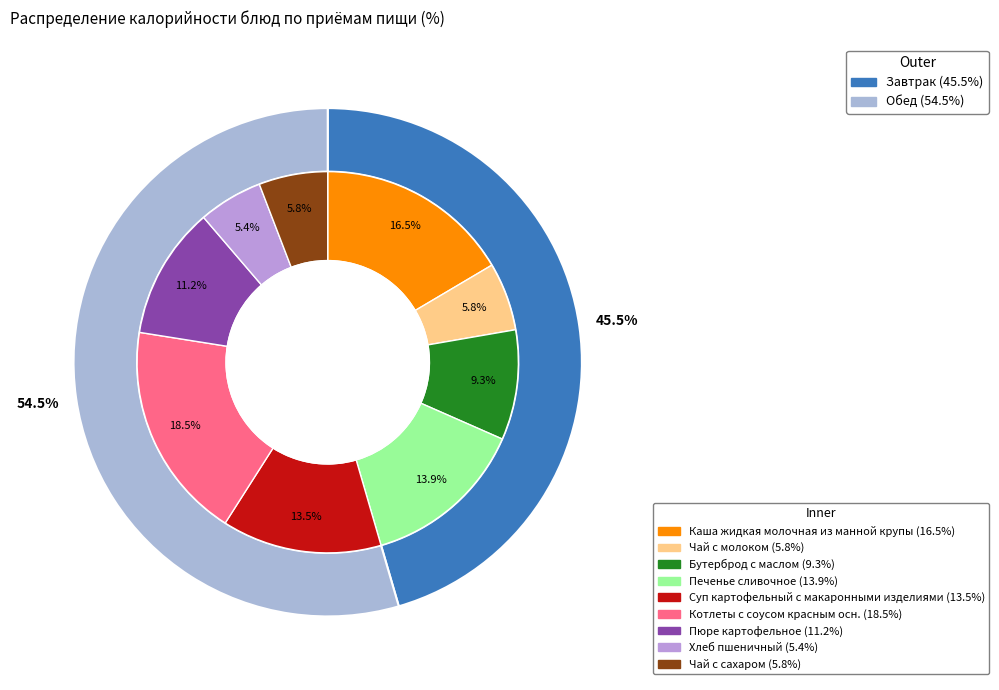

Count the number of slices in the pie.

9